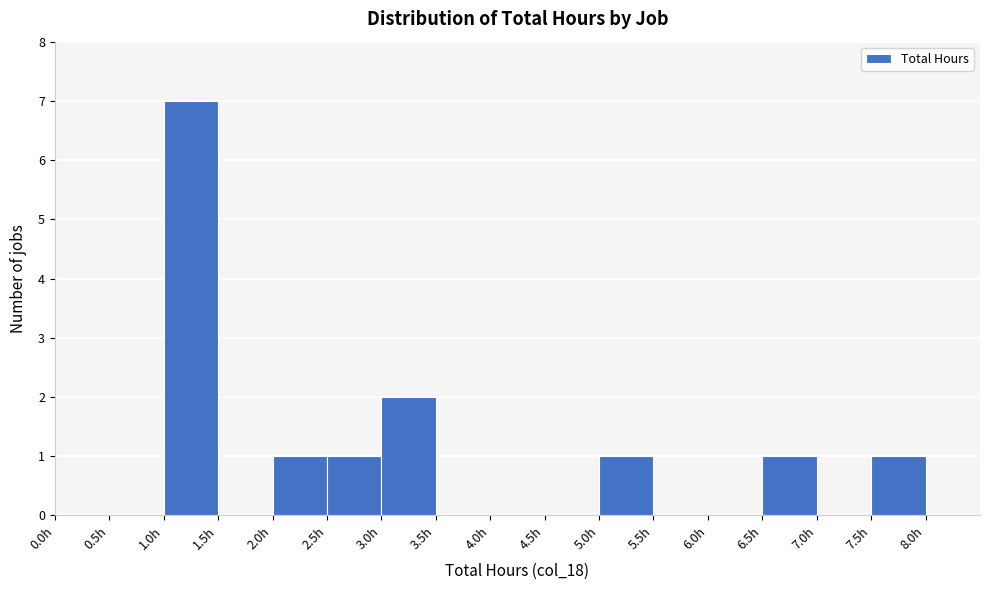

Reading left to right, transcribe this chart: for each bar, give the range it covers on the x-axis and its height. The values are not printed on the chart, so give them approximately, as read against the axis.

0.0 to 0.5: 0
0.5 to 1.0: 0
1.0 to 1.5: 7
1.5 to 2.0: 0
2.0 to 2.5: 1
2.5 to 3.0: 1
3.0 to 3.5: 2
3.5 to 4.0: 0
4.0 to 4.5: 0
4.5 to 5.0: 0
5.0 to 5.5: 1
5.5 to 6.0: 0
6.0 to 6.5: 0
6.5 to 7.0: 1
7.0 to 7.5: 0
7.5 to 8.0: 1
8.0 to 8.5: 0